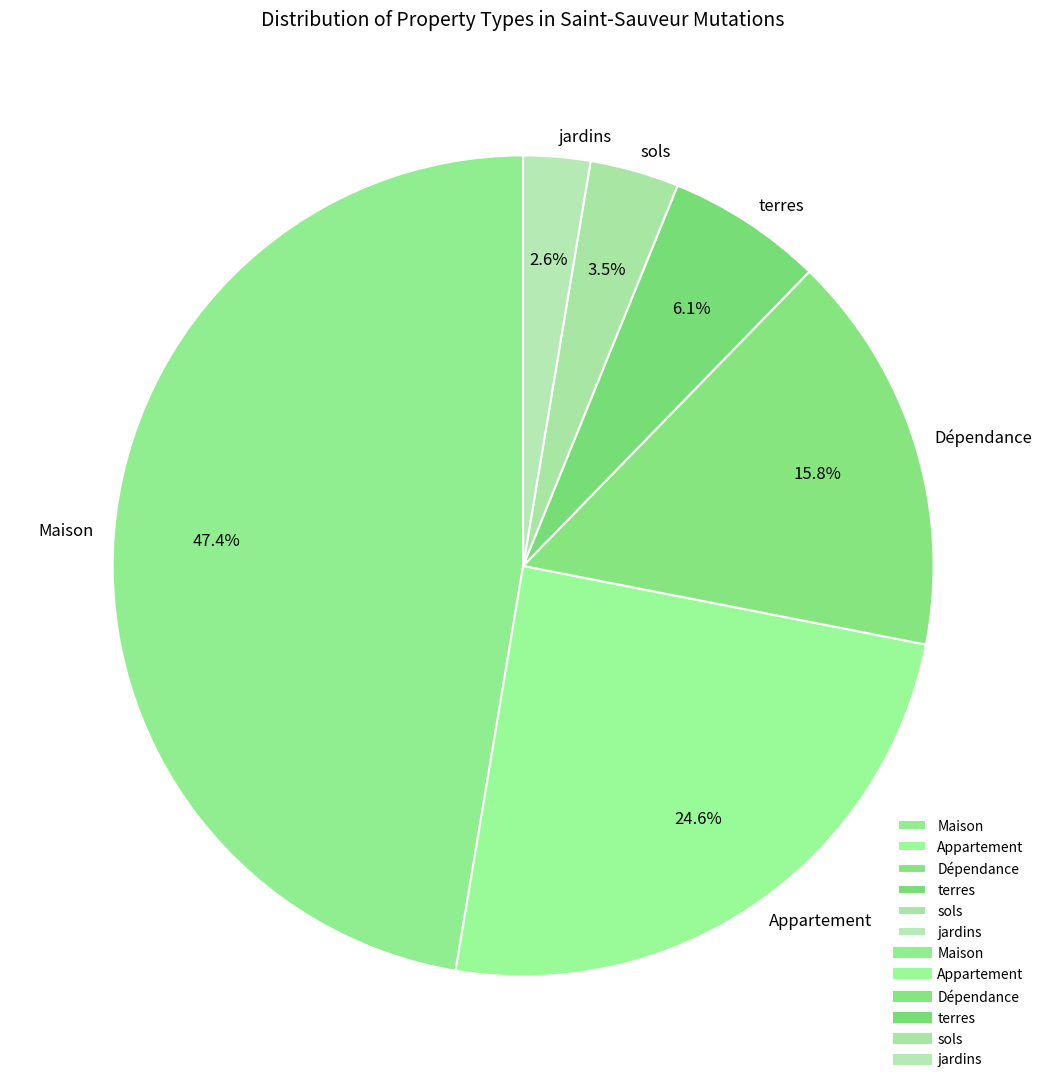

To the nearest percent, what is the difference between the Appartement and Maison slice percentages?

23%